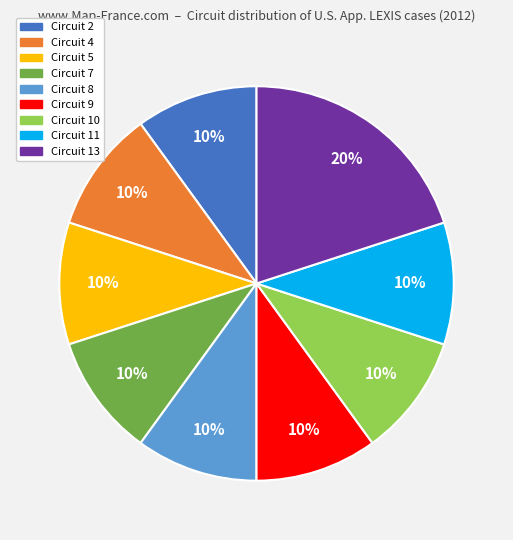

To the nearest percent, what portion does Circuit 9 represent?

10%